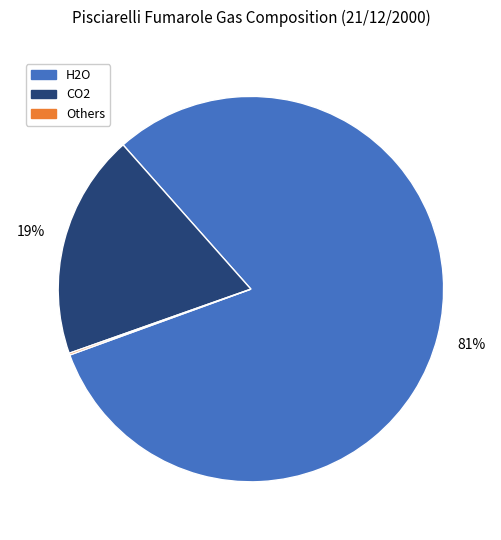

To the nearest percent, what is the difference between the largest and smallest slice percentages?

81%